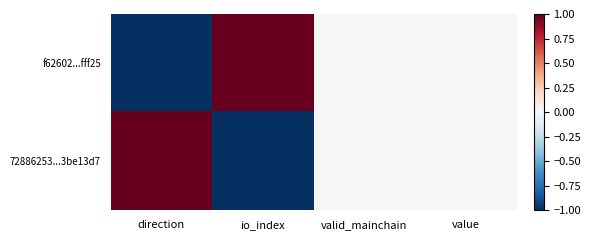

Which series changed the most between io_index and value?

f62602...fff25